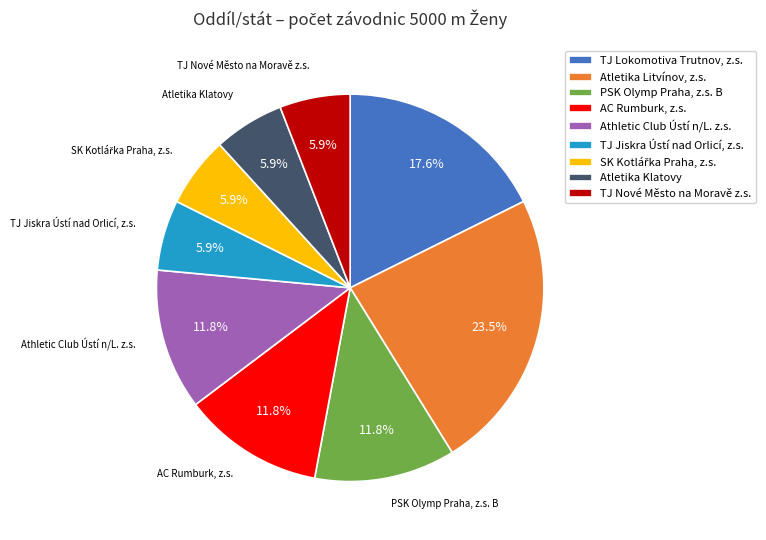

Between PSK Olymp Praha, z.s. B and TJ Nové Město na Moravě z.s., which is larger?

PSK Olymp Praha, z.s. B